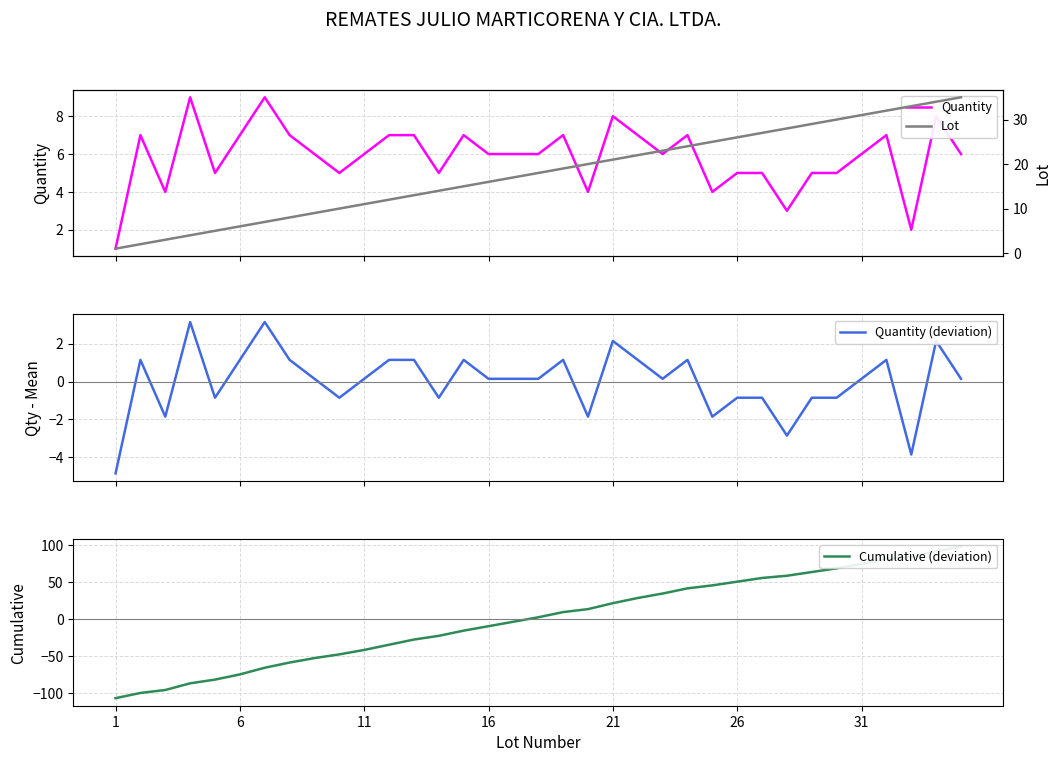

What is the highest value of the Quantity (deviation) series?

3.1